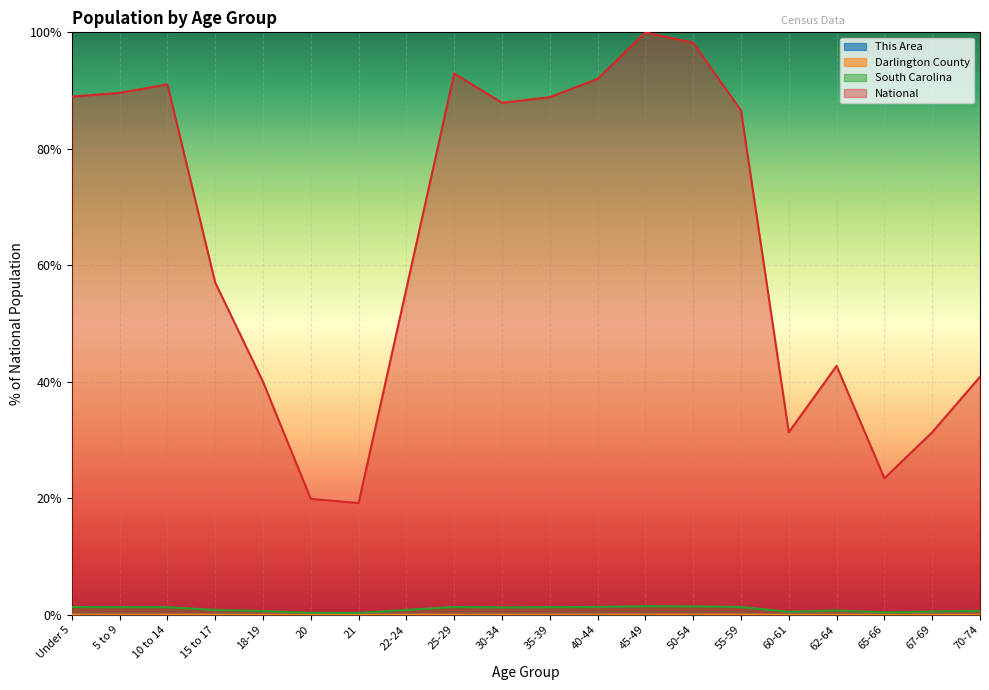

Reading right to left, what are all the values shown in this chart?

This Area: 0.0	0.0	0.0	0.0	0.0	0.0	0.0	0.0	0.0	0.0	0.0	0.0	0.0	0.0	0.0	0.0	0.0	0.0	0.0	0.0
Darlington County: 0.0	0.0	0.0	0.0	0.0	0.0	0.0	0.0	0.0	0.0	0.0	0.0	0.0	0.0	0.0	0.0	0.0	0.0	0.0	0.0
South Carolina: 0.0	0.0	0.0	0.0	0.0	0.0	0.0	0.0	0.0	0.0	0.0	0.0	0.0	0.0	0.0	0.0	0.0	0.0	0.0	0.0
National: 0.4	0.3	0.2	0.4	0.3	0.9	1.0	1.0	0.9	0.9	0.9	0.9	0.6	0.2	0.2	0.4	0.6	0.9	0.9	0.9